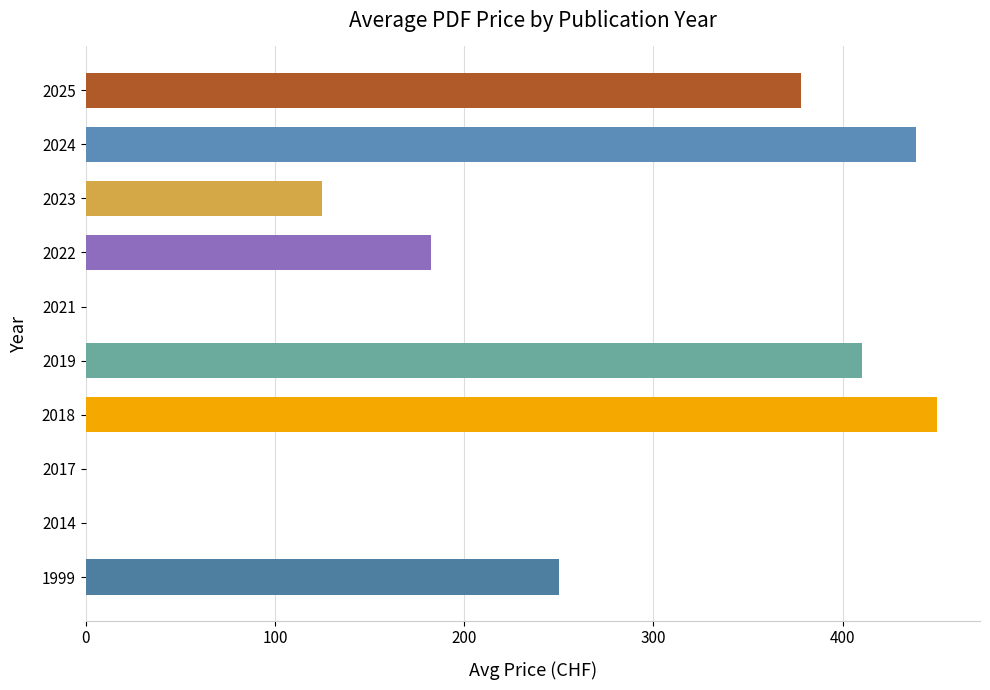

Which category has the highest value across all series?

2018